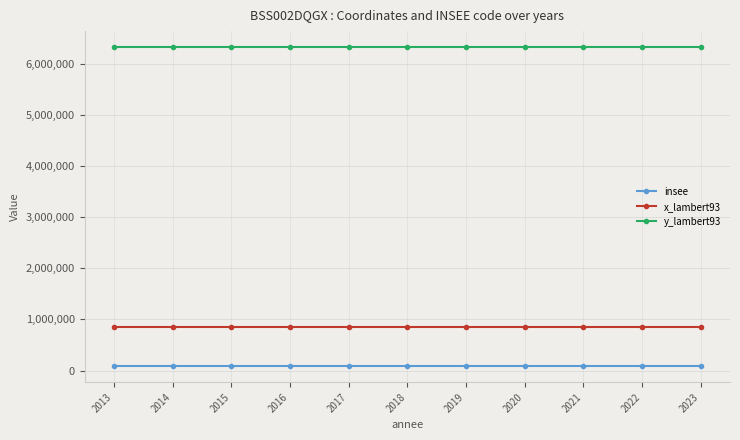

Is it true that x_lambert93 equals 848071 at 2019?

True